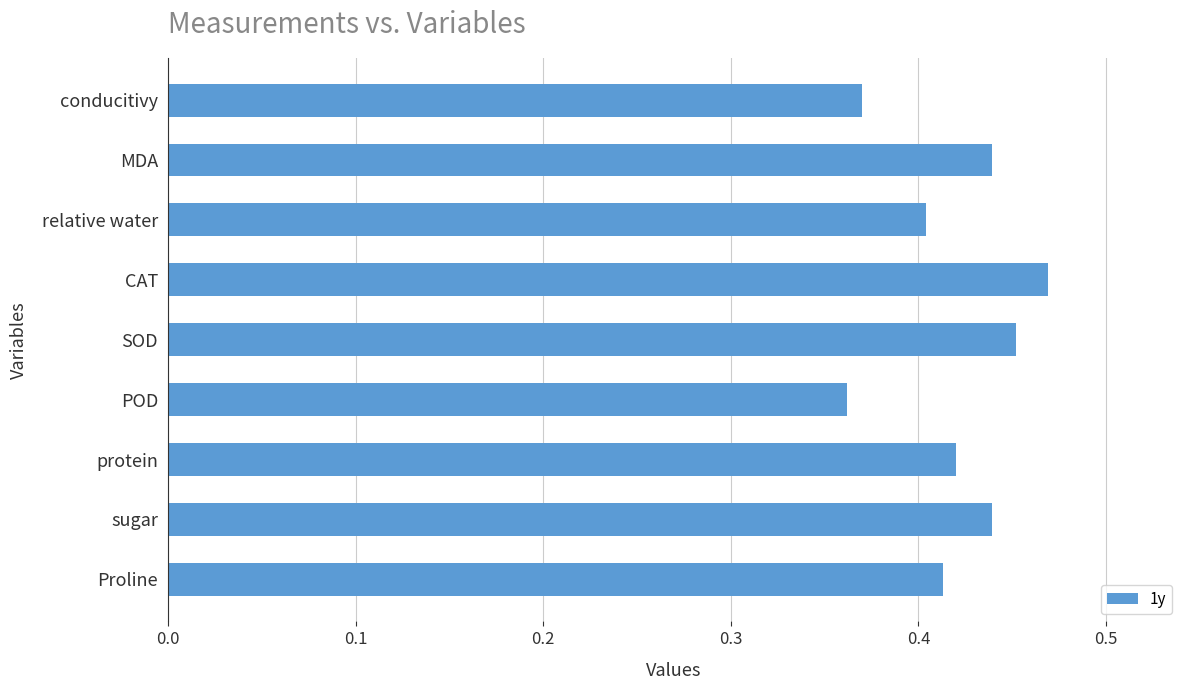

Count the values in the range 0 to 1.

9